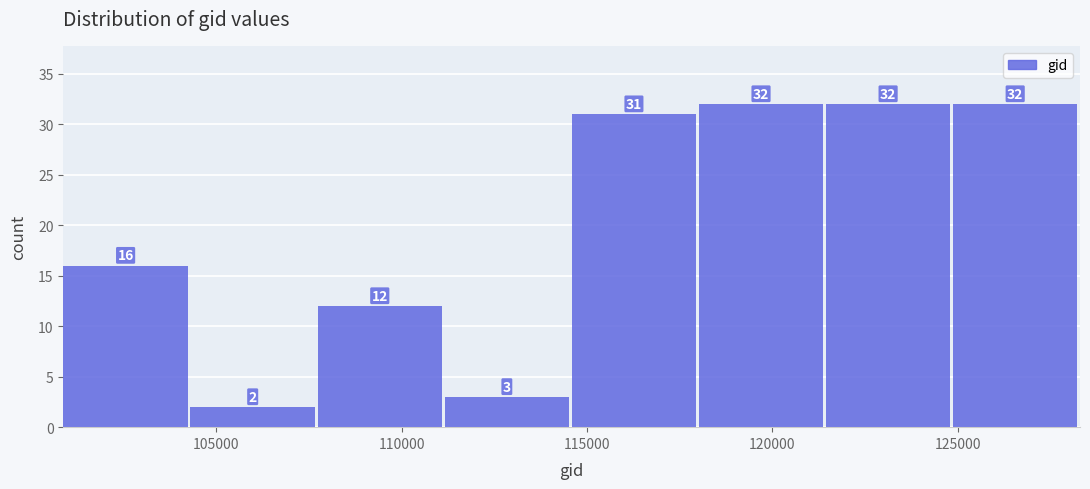

Reading left to right, list every bar in this chart as the range it spans on the x-axis followed by its height. The bar edges are not printed on the chart, so give them approximately, as read against the axis.

101000 to 104500: 16
104500 to 107500: 2
107500 to 111000: 12
111000 to 114500: 3
114500 to 118000: 31
118000 to 121500: 32
121500 to 125000: 32
125000 to 128500: 32